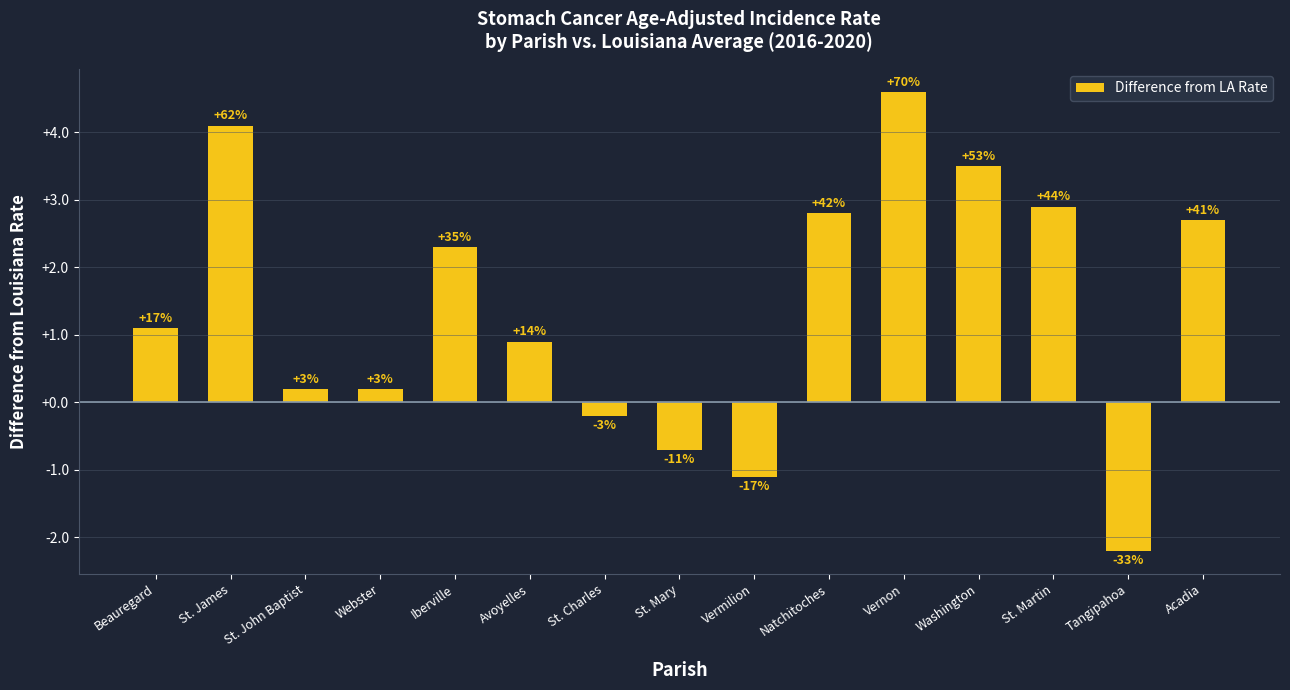

List the labels in order of value, largest first.

Vernon, St. James, Washington, St. Martin, Natchitoches, Acadia, Iberville, Beauregard, Avoyelles, St. John Baptist, Webster, St. Charles, St. Mary, Vermilion, Tangipahoa